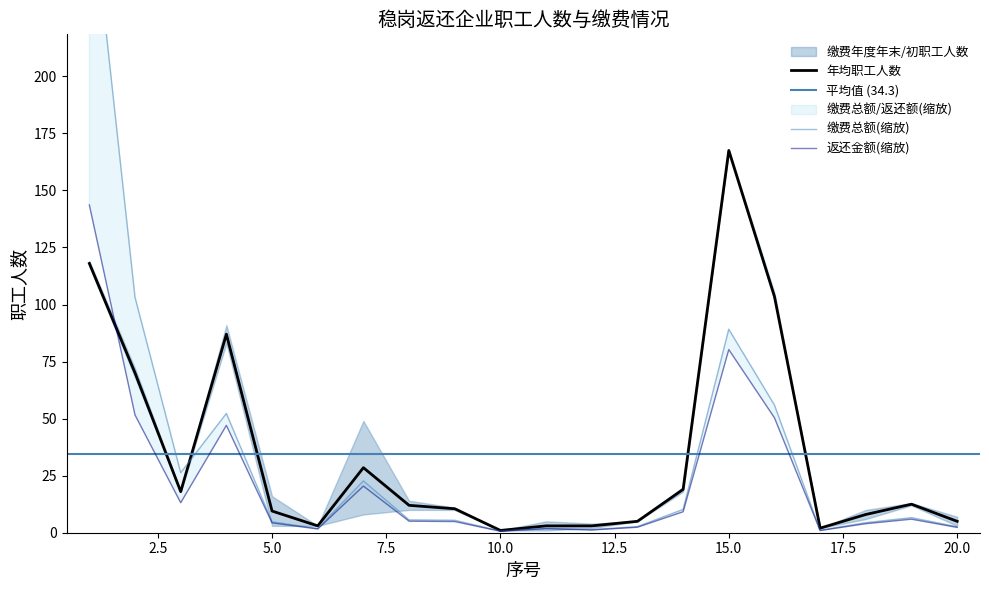

Does the chart have visible grid lines?

No